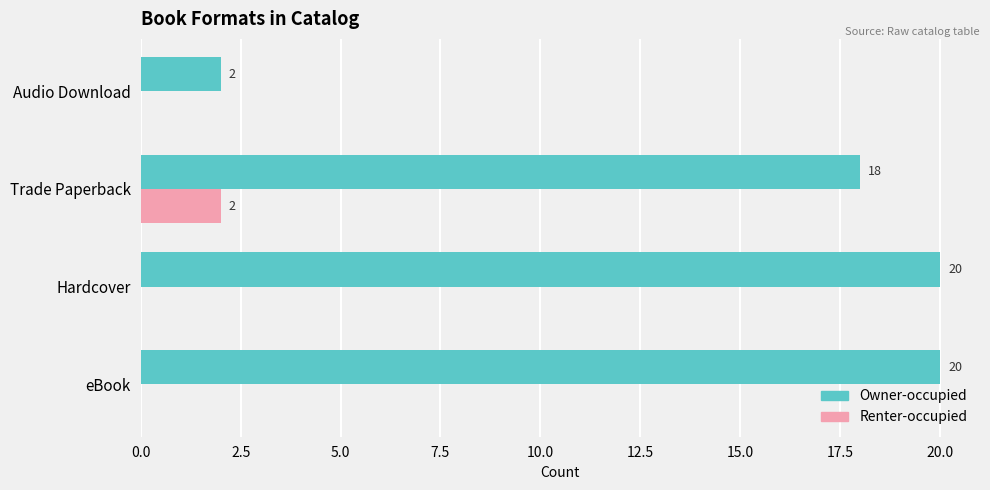

What is the sum of all Owner-occupied values?

60